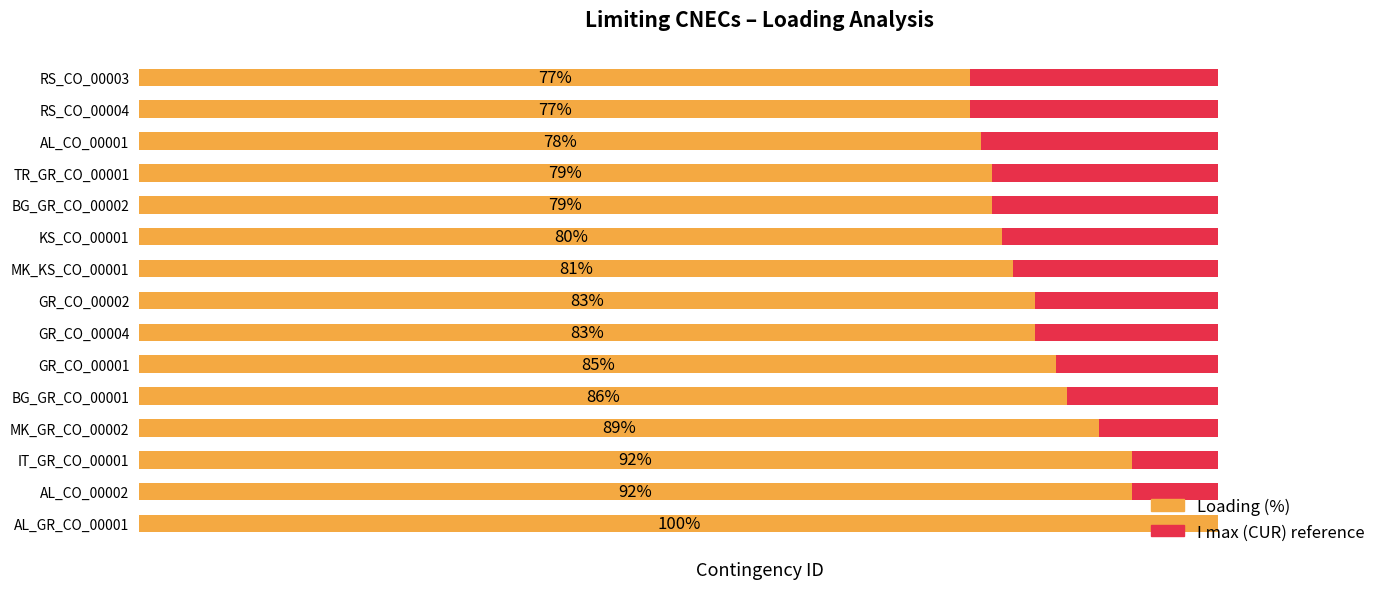

Which series has the largest range (max minus min)?

Loading (%)